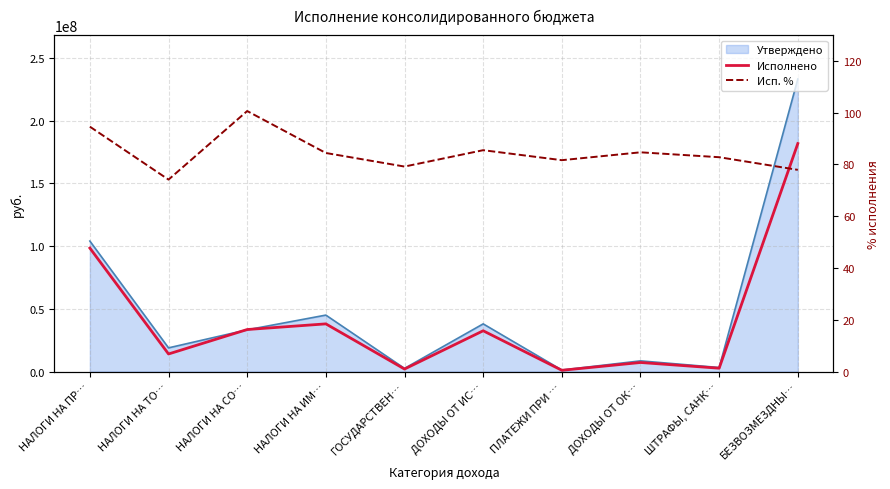

What is the label of the 1st point from the left?

НАЛОГИ НА ПР…